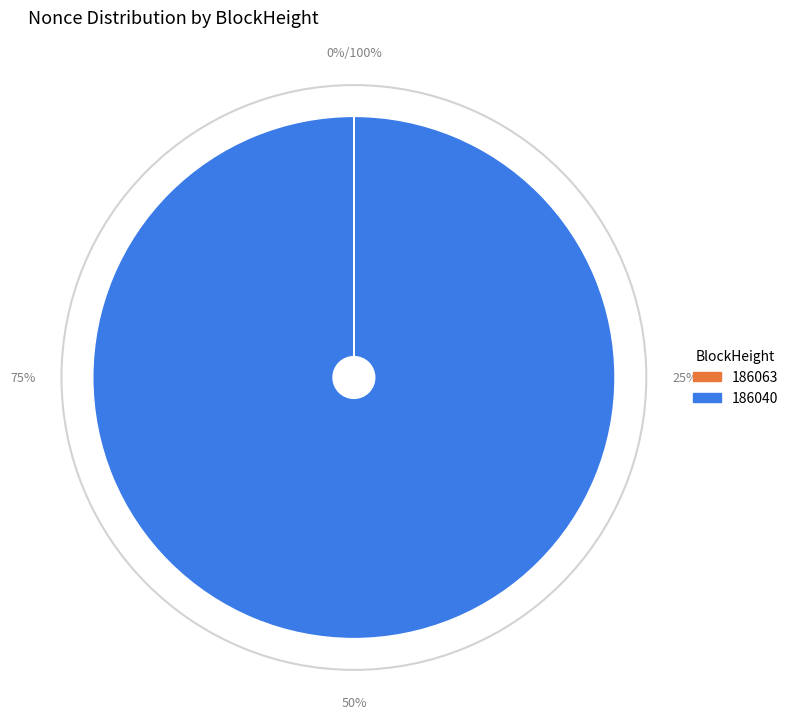

The 186040 slice represents 100% of the pie. True or false?

True